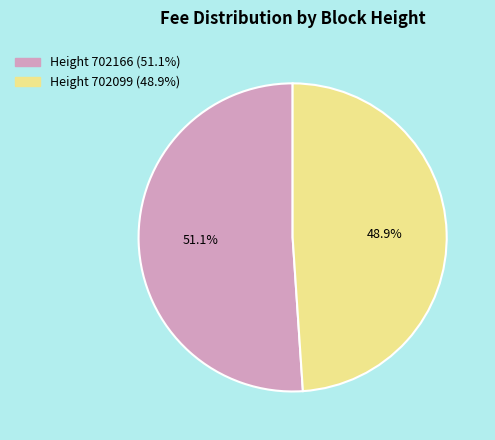

Which category has the biggest portion of the pie?

Height 702166 (51.1%)